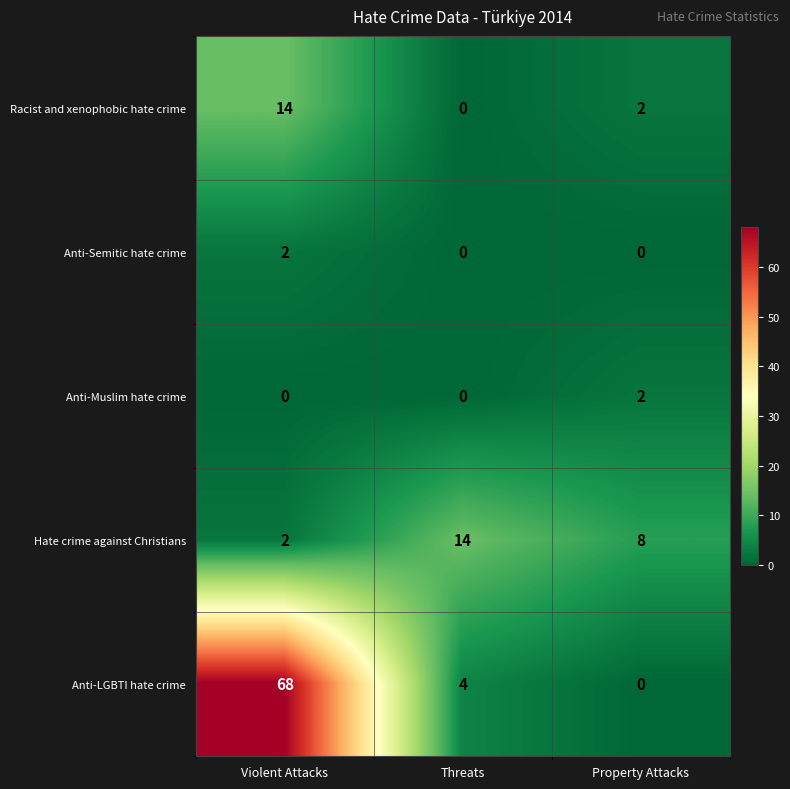

Reading right to left, extract all data points from this chart.

Racist and xenophobic hate crime: 2	0	14
Anti-Semitic hate crime: 0	0	2
Anti-Muslim hate crime: 2	0	0
Hate crime against Christians: 8	14	2
Anti-LGBTI hate crime: 0	4	68